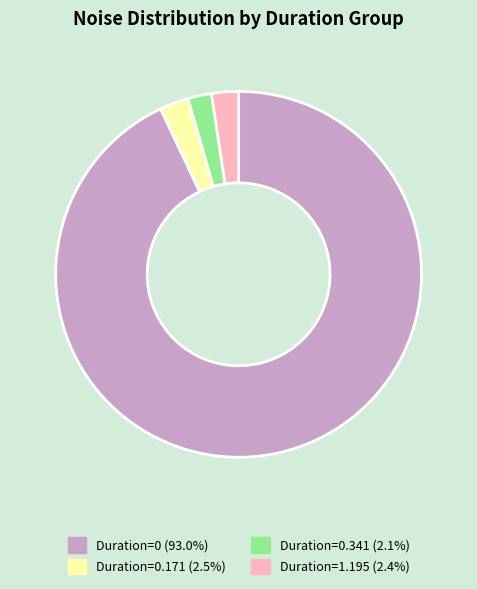

Is there a majority slice in this chart?

Yes